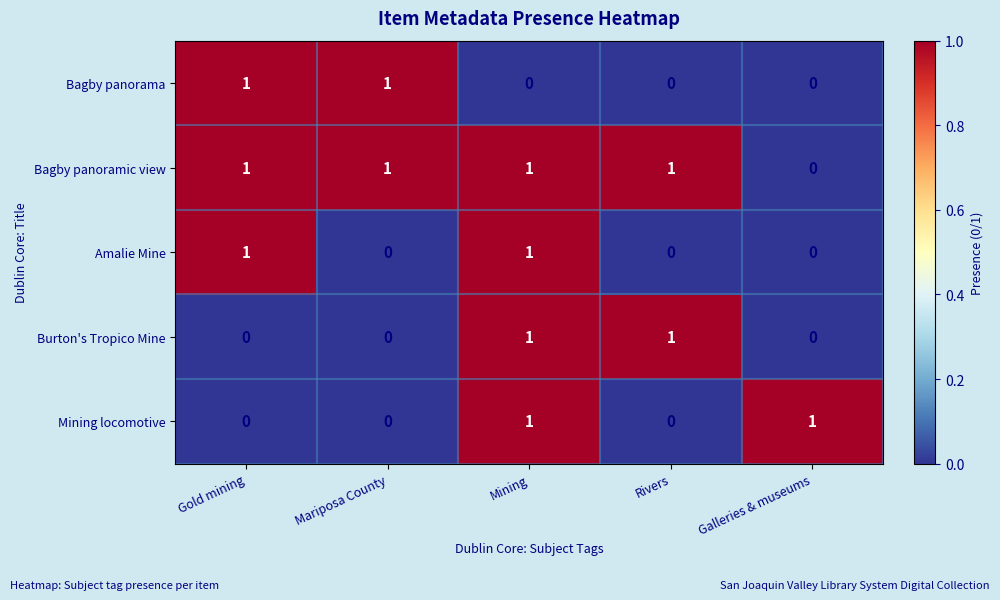

At which category is the sum across all series the highest?

Mining